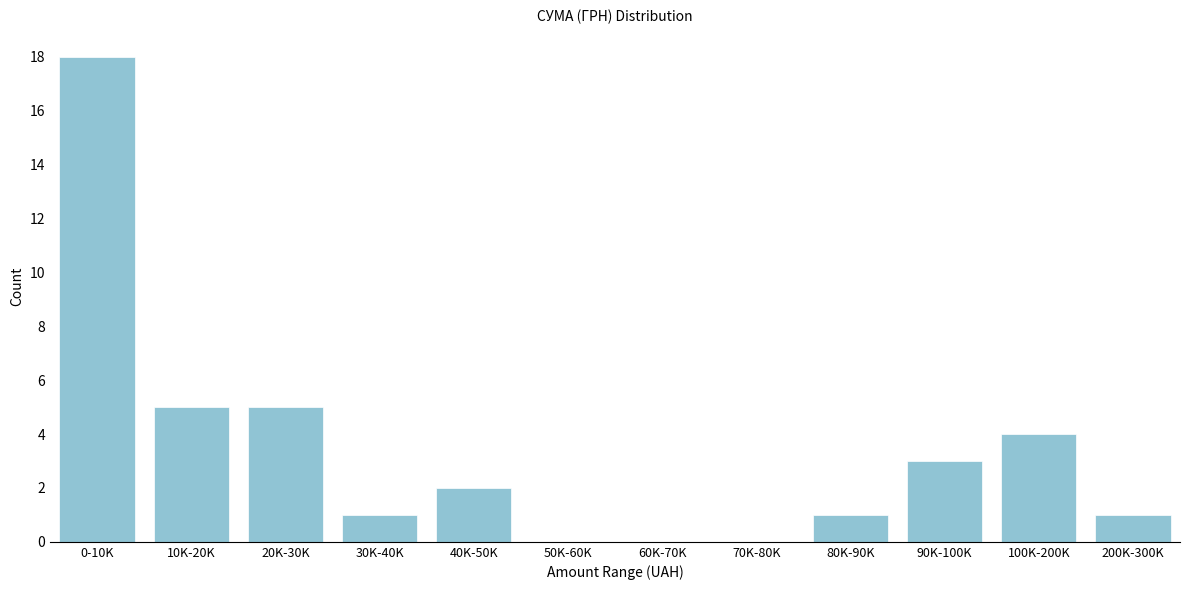

Reading right to left, transcribe all the data shown in this chart.

200K-300K=1	100K-200K=4	90K-100K=3	80K-90K=1	70K-80K=0	60K-70K=0	50K-60K=0	40K-50K=2	30K-40K=1	20K-30K=5	10K-20K=5	0-10K=18